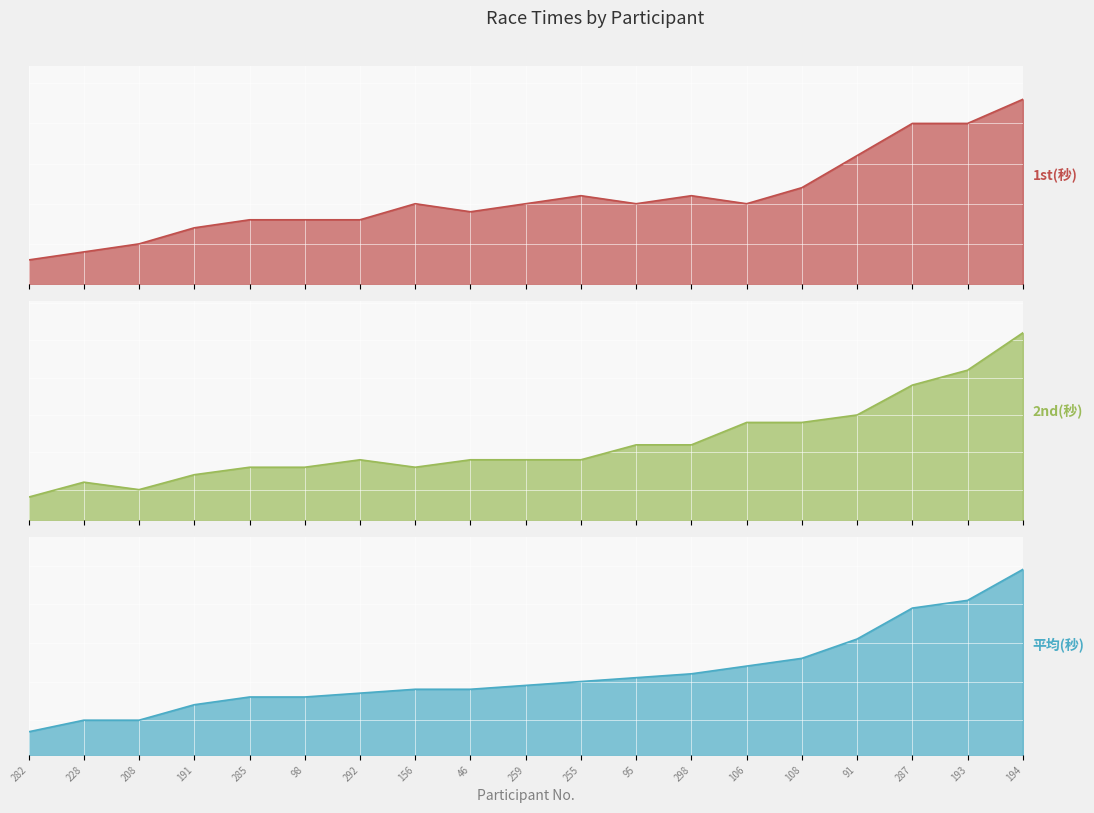

Reading left to right, what are all the values shown in this chart?

1st(秒): 282=6.3	228=6.4	208=6.5	191=6.7	285=6.8	98=6.8	292=6.8	156=7.0	46=6.9	259=7.0	255=7.1	95=7.0	298=7.1	106=7.0	108=7.2	91=7.6	287=8.0	193=8.0	194=8.3
2nd(秒): 282=6.4	228=6.6	208=6.5	191=6.7	285=6.8	98=6.8	292=6.9	156=6.8	46=6.9	259=6.9	255=6.9	95=7.1	298=7.1	106=7.4	108=7.4	91=7.5	287=7.9	193=8.1	194=8.6
平均(秒): 282=6.3	228=6.5	208=6.5	191=6.7	285=6.8	98=6.8	292=6.8	156=6.9	46=6.9	259=7.0	255=7.0	95=7.0	298=7.1	106=7.2	108=7.3	91=7.5	287=8.0	193=8.1	194=8.4